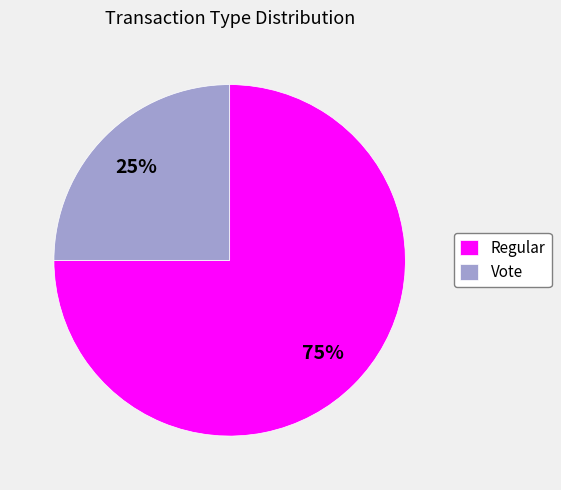

Rank the categories by value from lowest to highest.

Vote, Regular